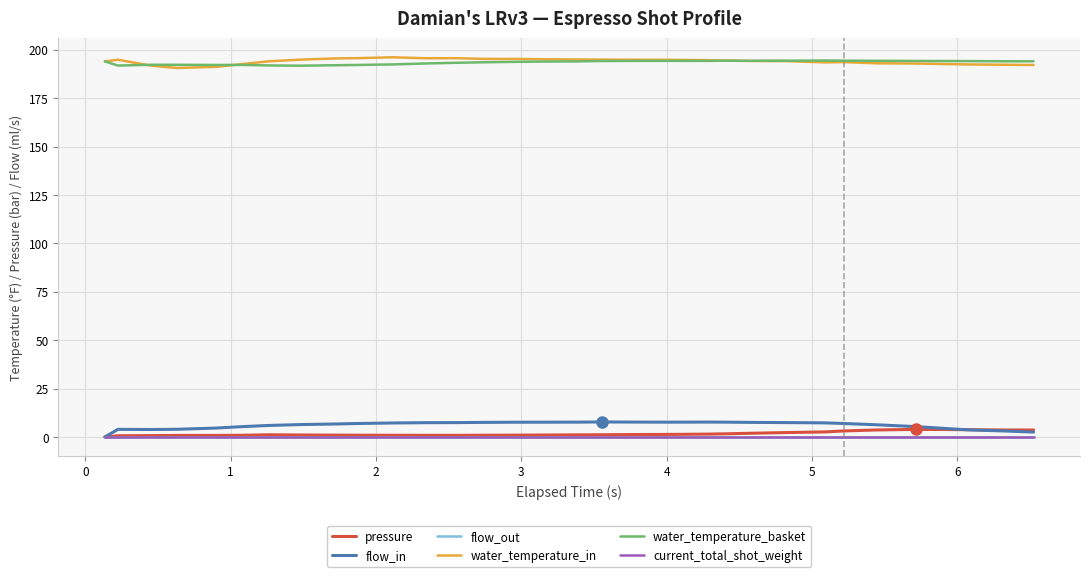

Is this an area chart (filled region under the line)?

No